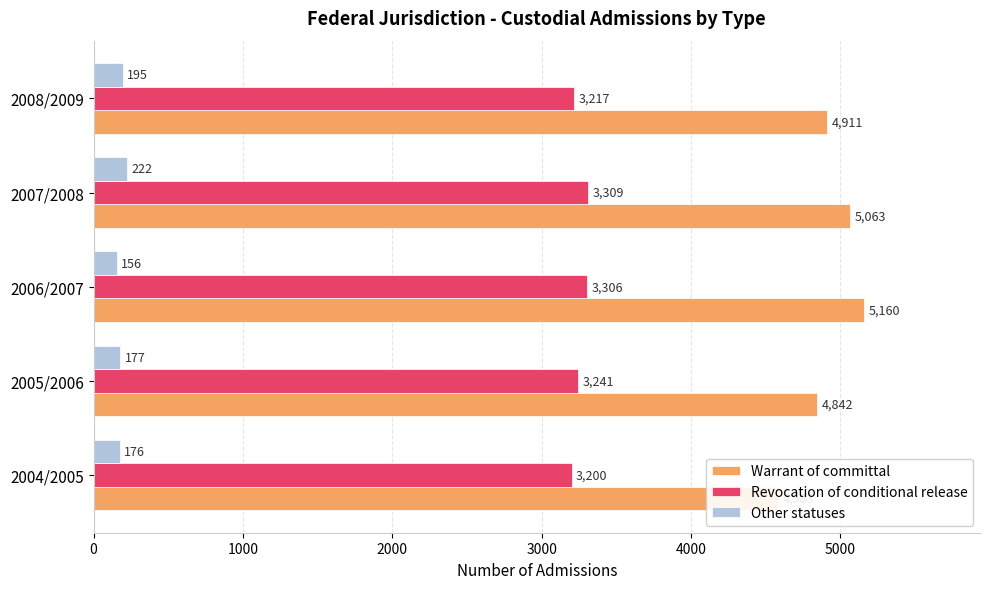

What is the maximum value for Revocation of conditional release?

3309